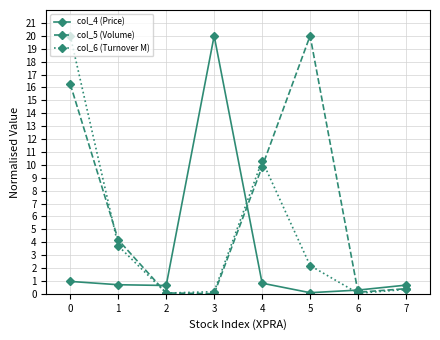

The col_6 (Turnover M) series shows 0.2 at 3. True or false?

True